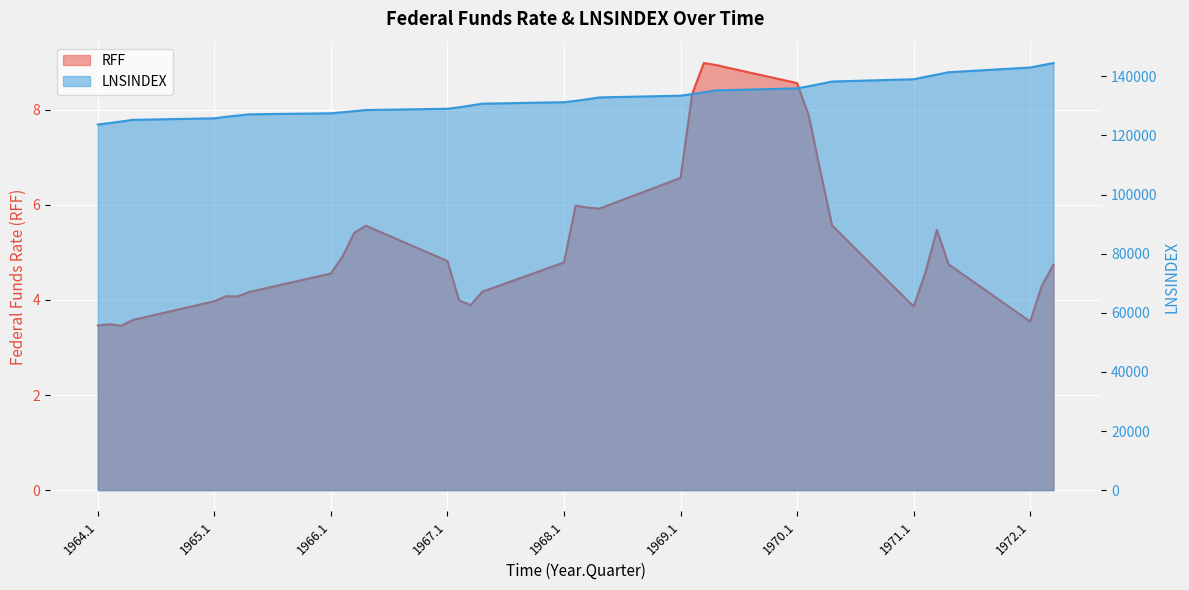

Reading right to left, transcribe all the data shown in this chart.

RFF: 4.7	4.3	3.5	4.7	5.5	4.6	3.9	5.6	6.7	7.9	8.6	8.9	9.0	8.3	6.6	5.9	5.9	6.0	4.8	4.2	3.9	4.0	4.8	5.6	5.4	4.9	4.6	4.2	4.1	4.1	4.0	3.6	3.5	3.5	3.5
LNSINDEX: 144522.7	143758.7	143005.3	141401.7	140602.7	139827.3	139033.7	138260.3	137456.0	136676.7	135949.7	135246.7	134595.0	134020.3	133476.0	132880.0	132250.0	131712.3	131267.0	130757.3	130165.7	129527.0	129043.7	128617.0	128233.7	127868.7	127511.3	127169.3	126745.0	126324.7	125814.0	125289.0	124739.3	124203.0	123708.0